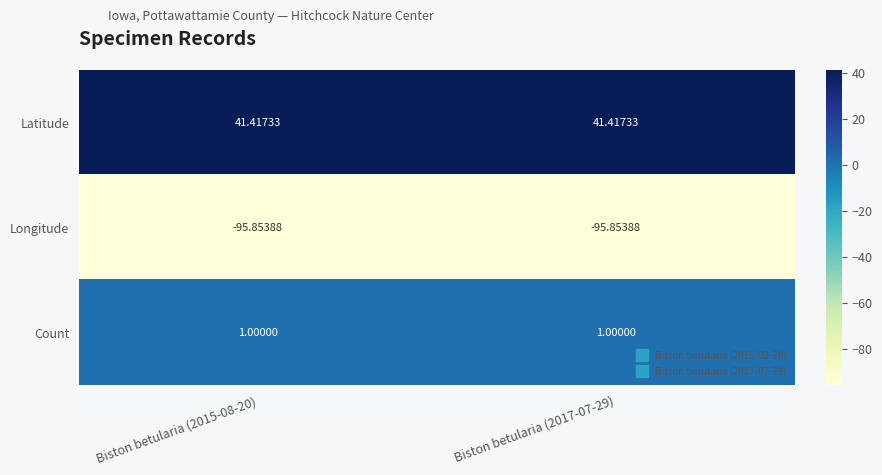

What is the total value across all series at Biston betularia (2017-07-29)?

-53.4